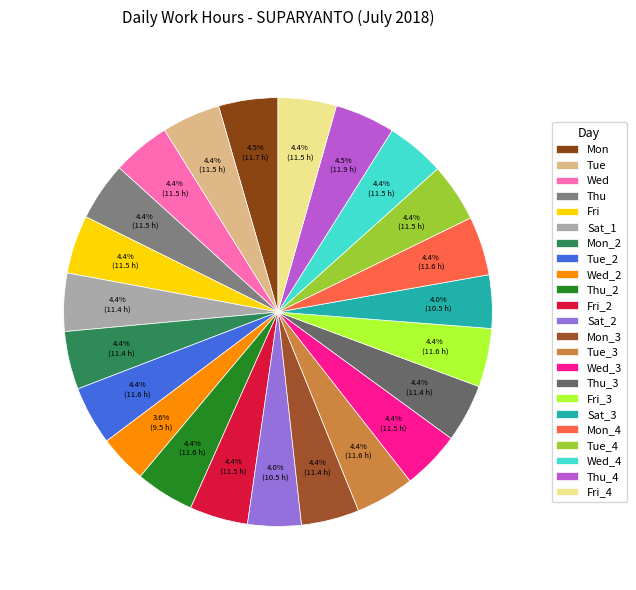

What portion of the pie excludes Thu_3?

95.6%